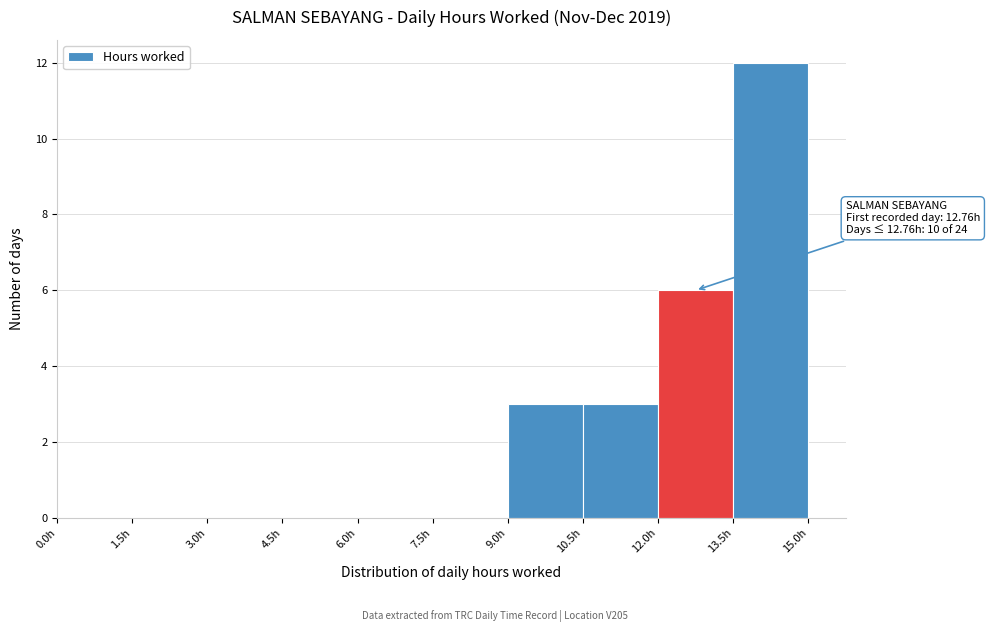

Which range on the x-axis has the tallest bar?

13.5 to 15.0